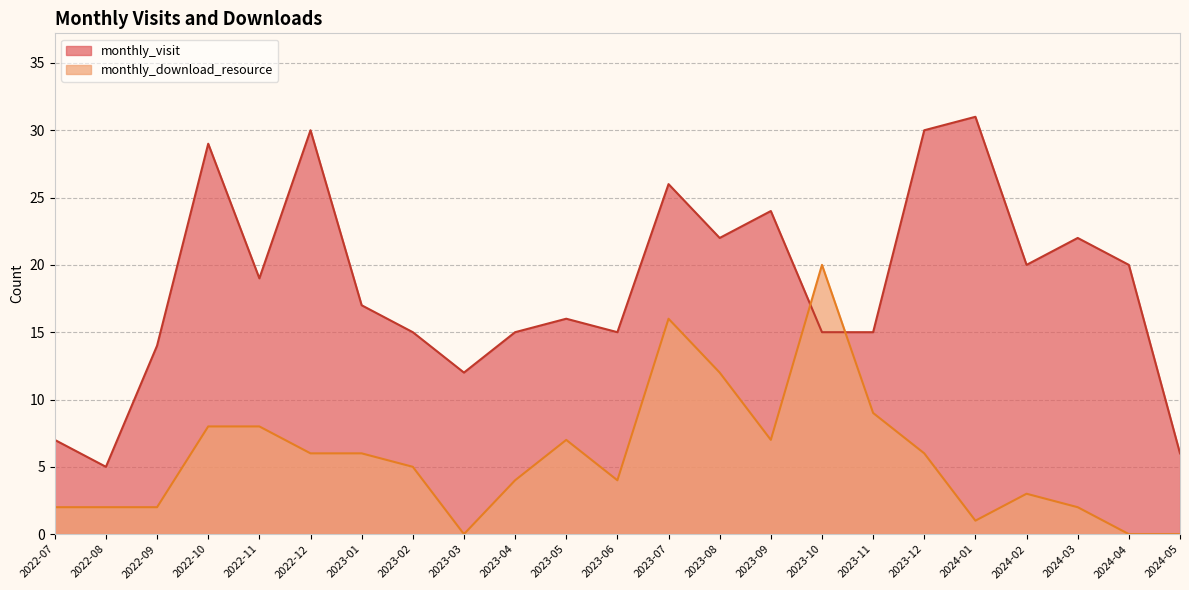

Reading left to right, extract all data points from this chart.

monthly_visit: 7	5	14	29	19	30	17	15	12	15	16	15	26	22	24	15	15	30	31	20	22	20	6
monthly_download_resource: 2	2	2	8	8	6	6	5	0	4	7	4	16	12	7	20	9	6	1	3	2	0	0